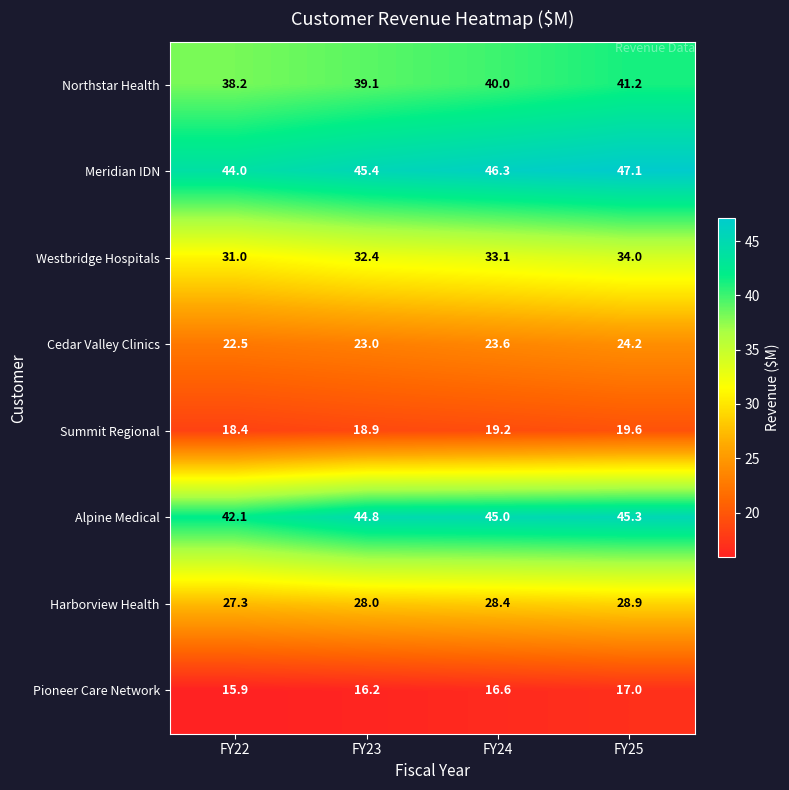

Which series has the largest range (max minus min)?

Alpine Medical